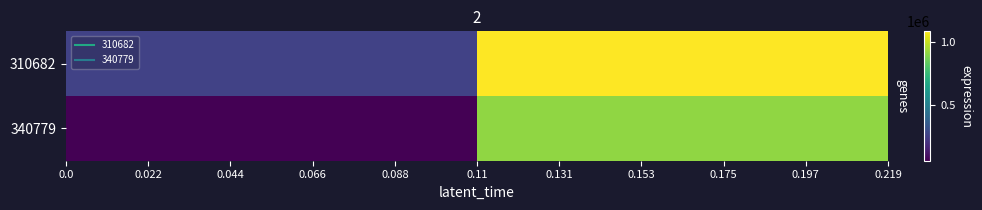

At how many categories does at least one series exceed 936895?

1